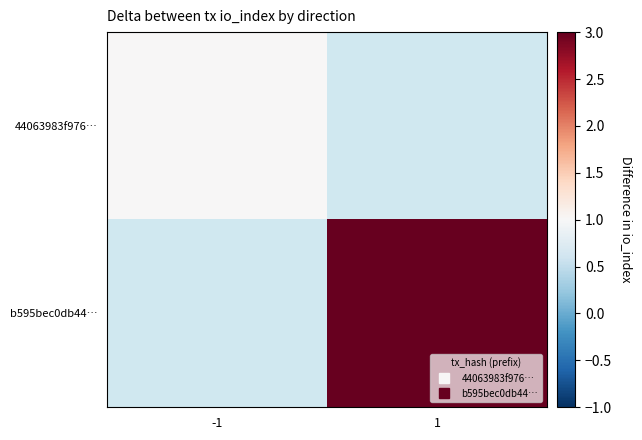

Rank the series by their maximum value, from lowest to highest.

44063983f976…, b595bec0db44…